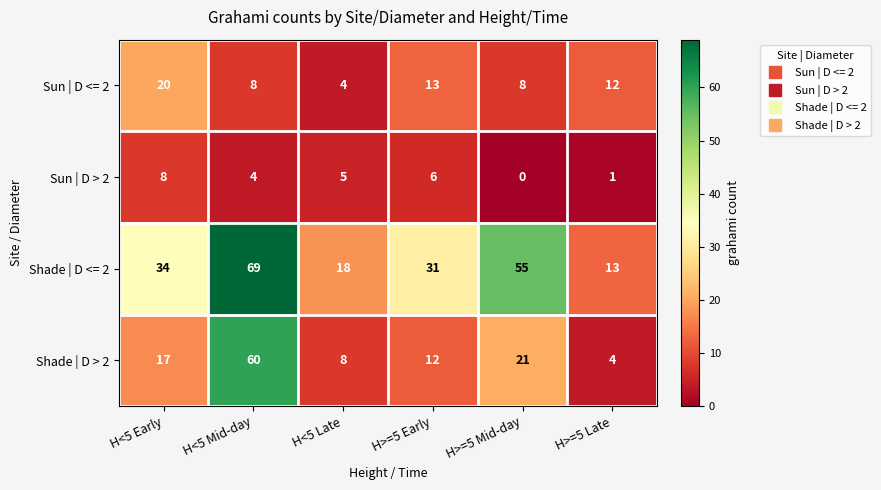

Which label corresponds to the smallest value in the chart?

H>=5 Mid-day